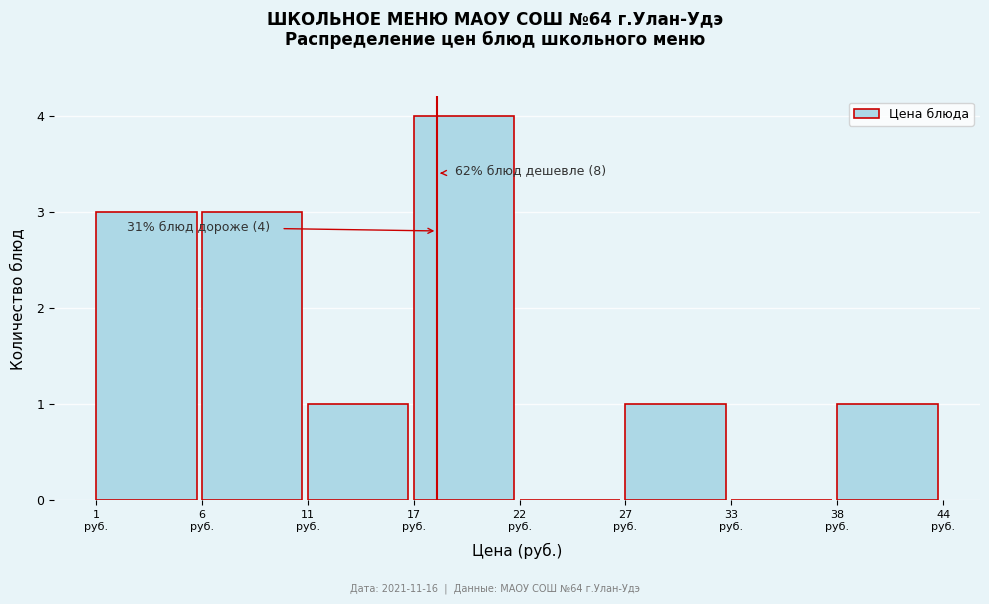

What is the sum of all values?

13